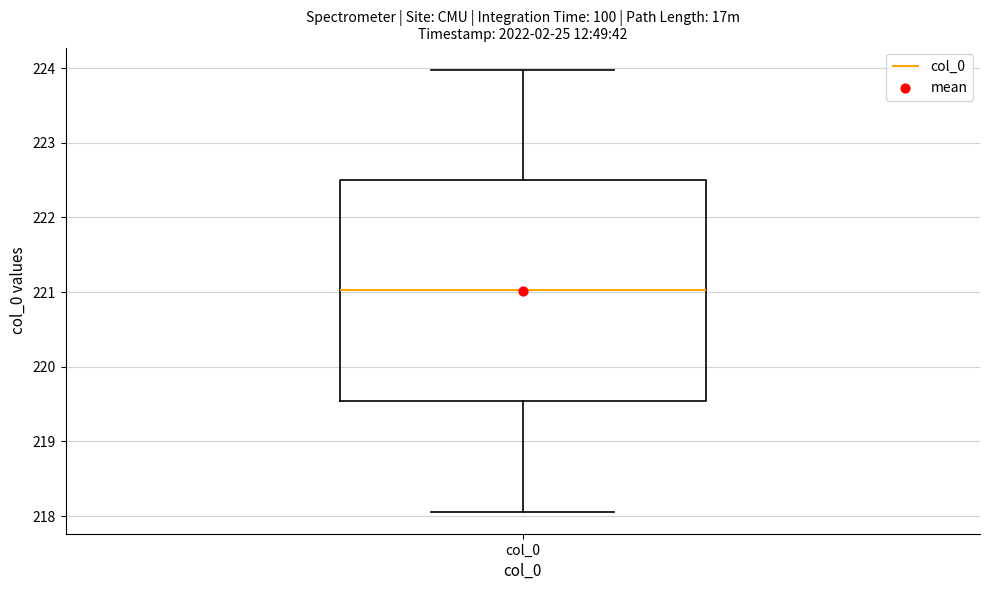

Where does the lower whisker of the box for col_0 end on the y-axis? The values are not printed on the chart, so give them approximately, as read against the axis.

218.1